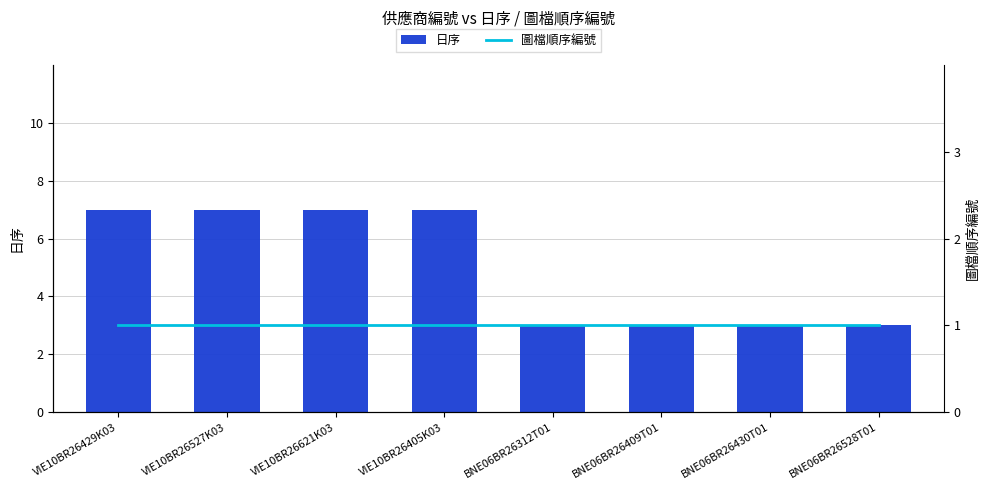

True or false: 圖檔順序編號 has a value of 1 at BNE06BR26409T01.

False